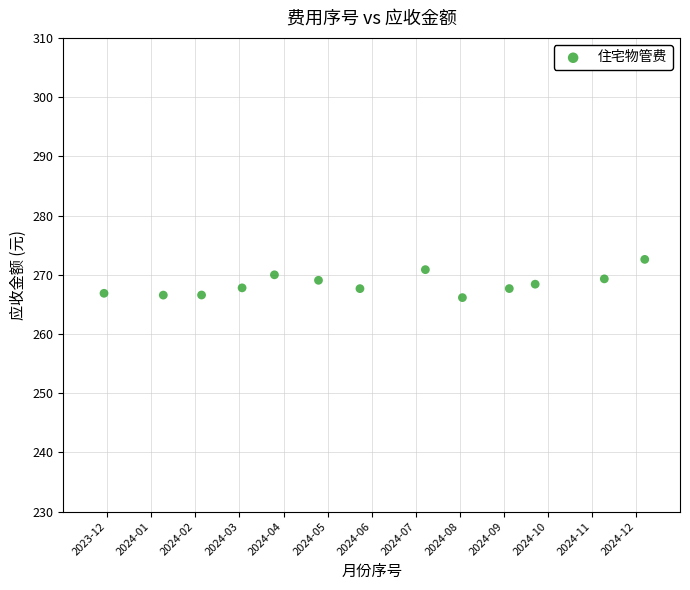

What is the range of Y values (max minus min)?

6.5